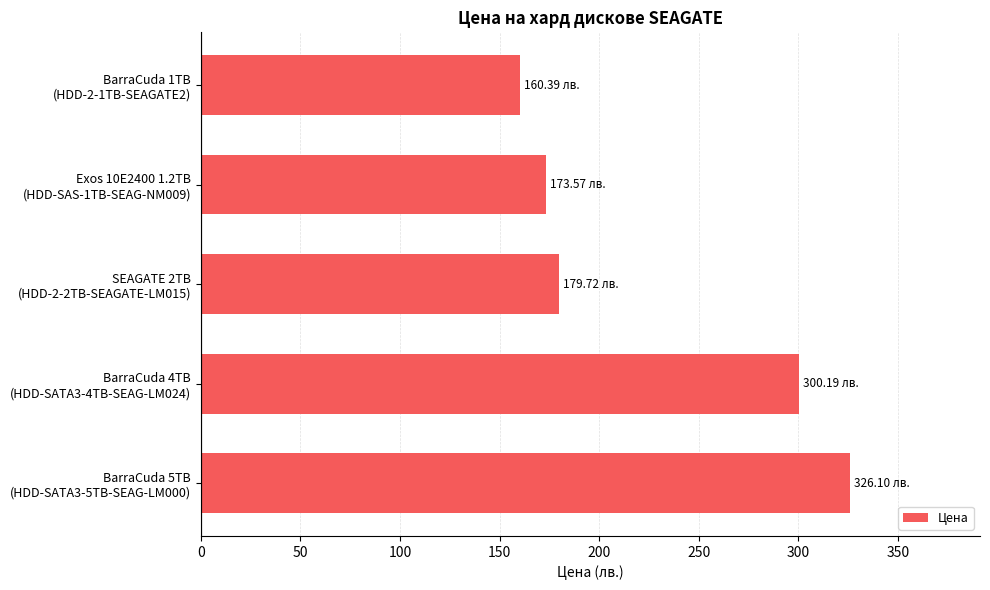

What is the difference between the second highest and minimum values?

139.8